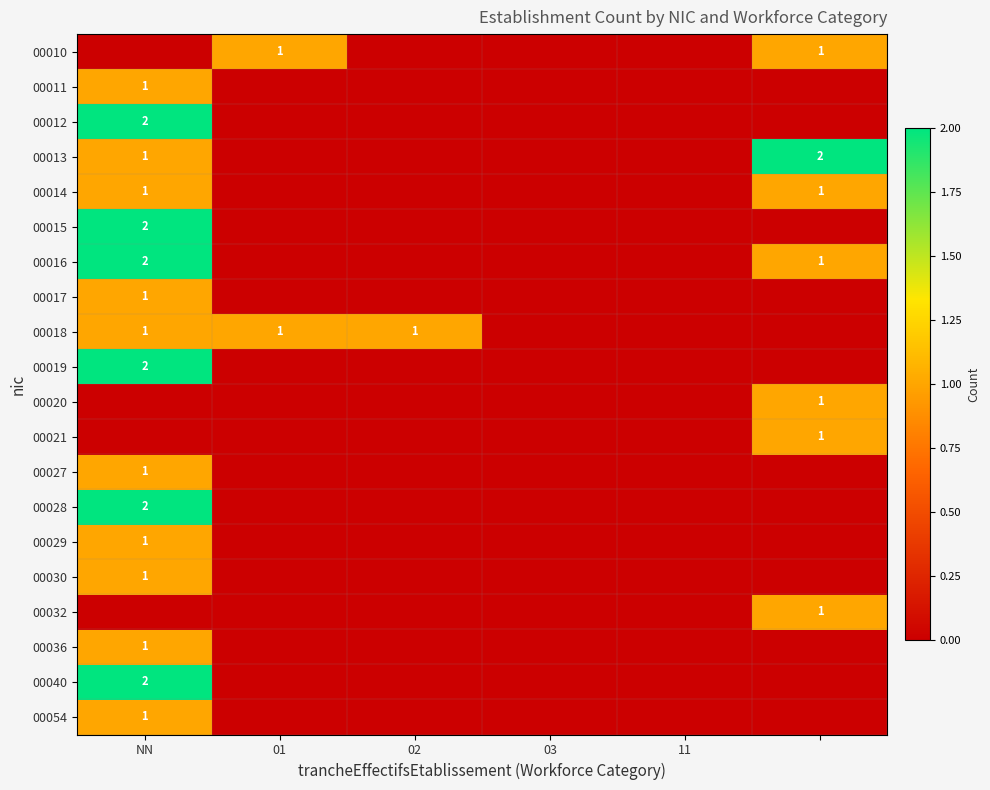

How many distinct data groups are displayed?

20